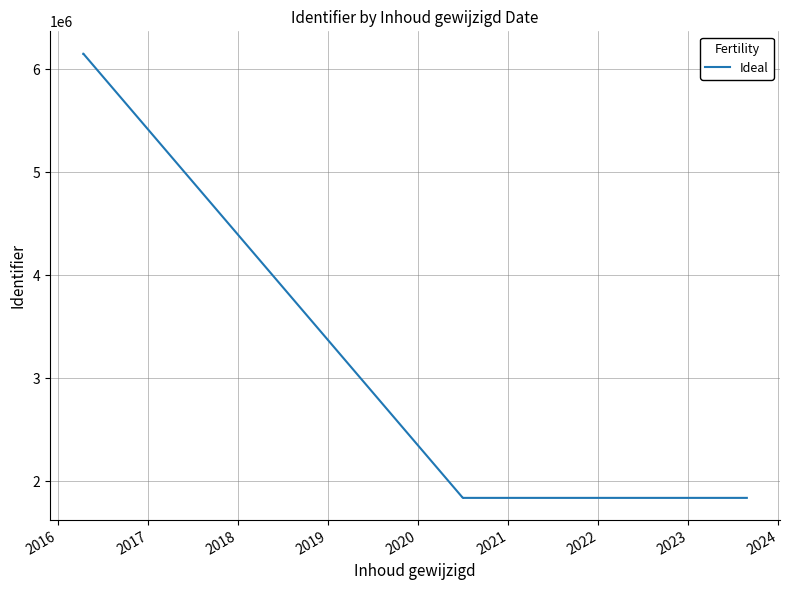

Does the chart have visible grid lines?

Yes